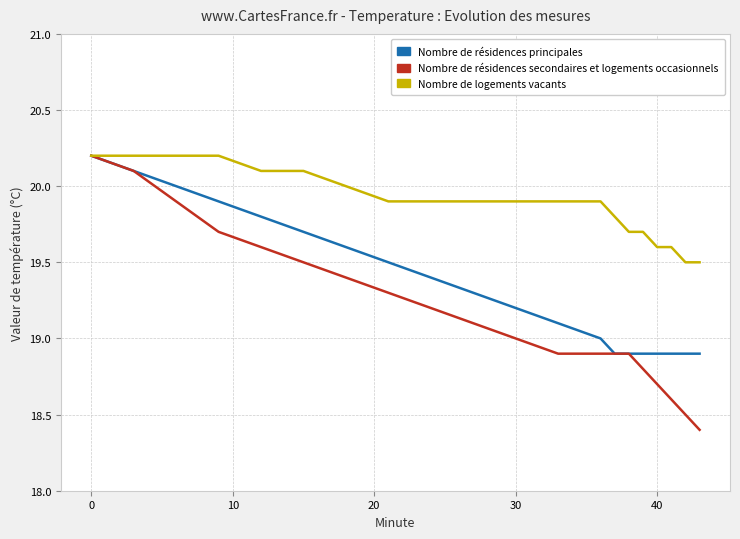

Which series has the largest total across all categories?

Nombre de logements vacants